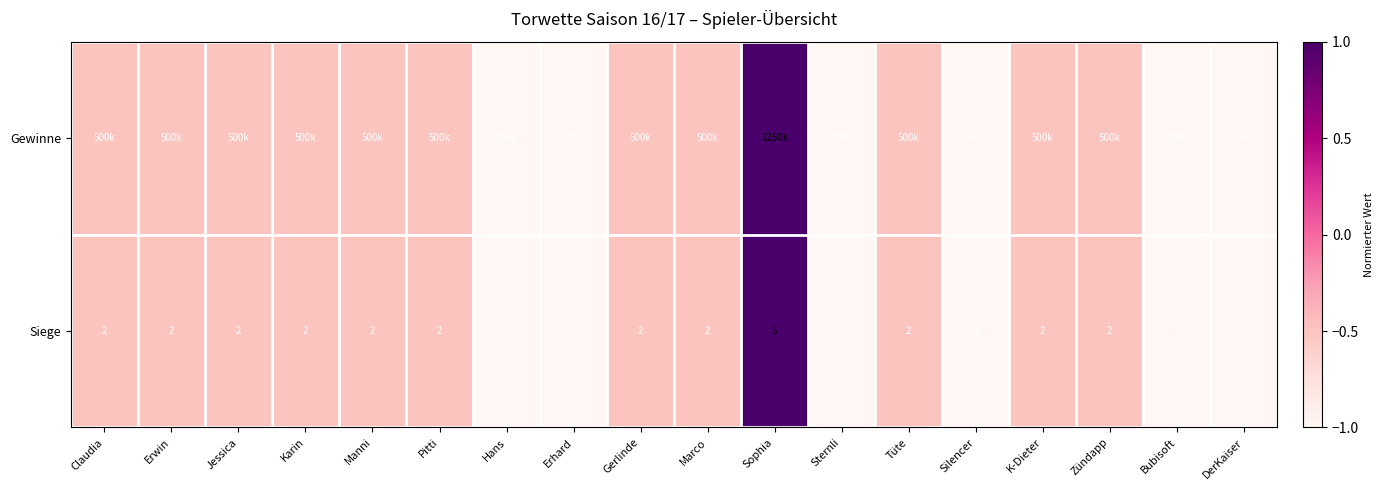

What is the lowest value of the Siege series?

1.0